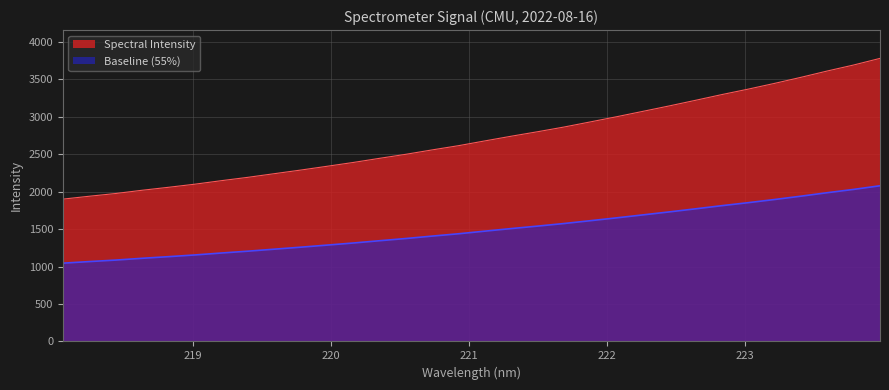

True or false: there are more than 2 points higher than both neighbors.

False